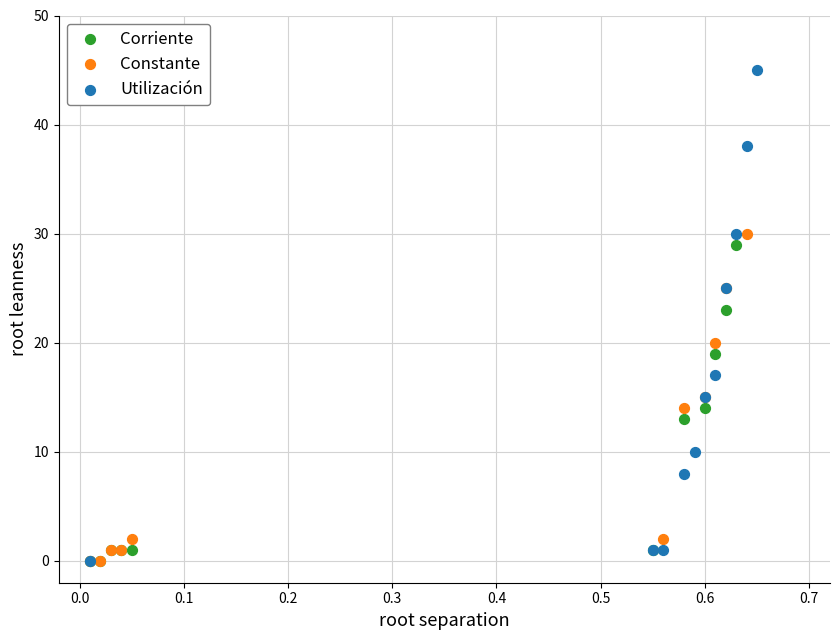

Which series has the largest Y range (max minus min)?

Utilización